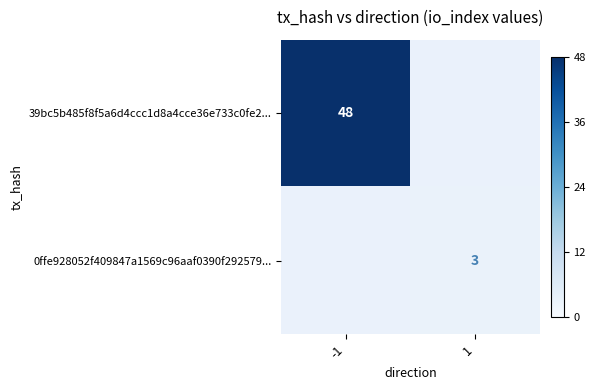

List the series in order of their peak value, highest first.

39bc5b485f8f5a6d4ccc1d8a4cce36e733c0fe2..., 0ffe928052f409847a1569c96aaf0390f292579...